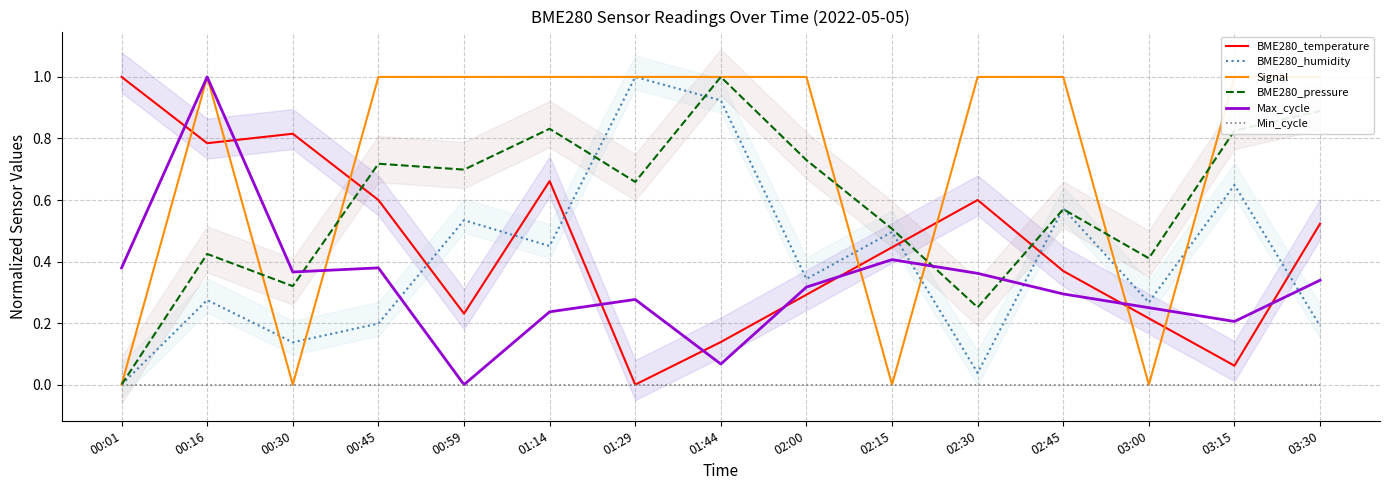

What is the sum of the BME280_humidity values at 03:15 and 01:29?

1.6